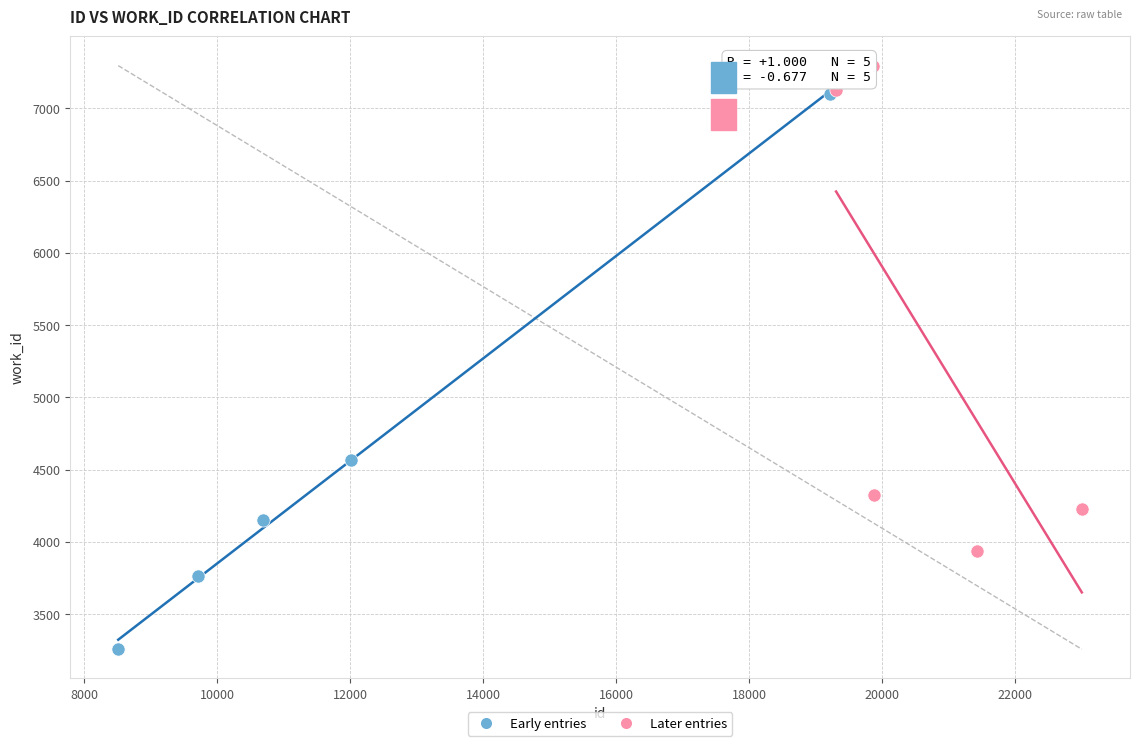

Which series has the largest Y range (max minus min)?

Early entries